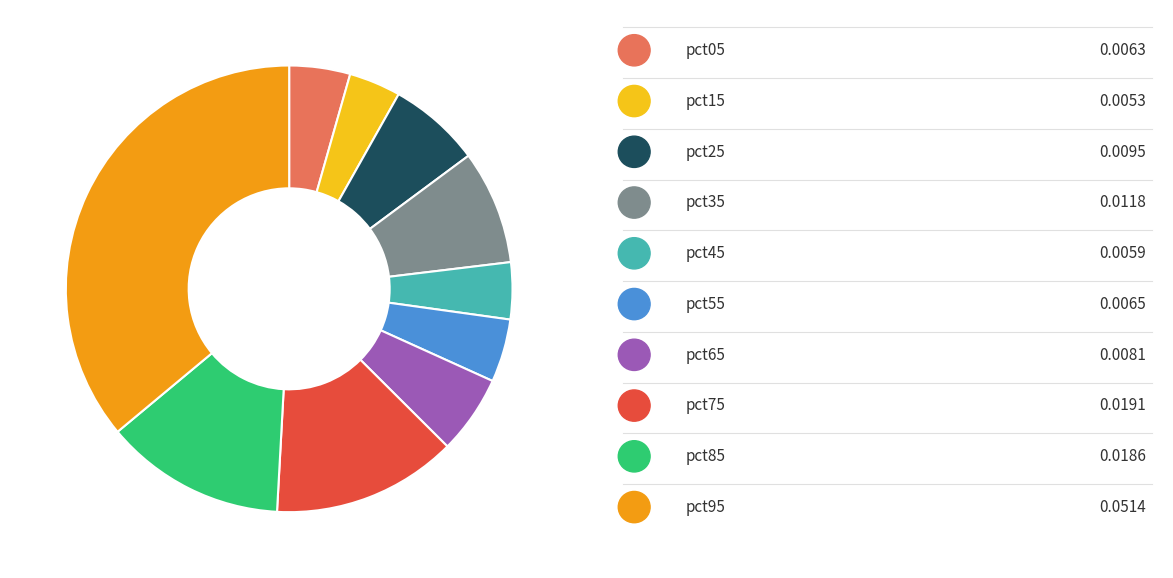

Does any single category account for the majority?

No